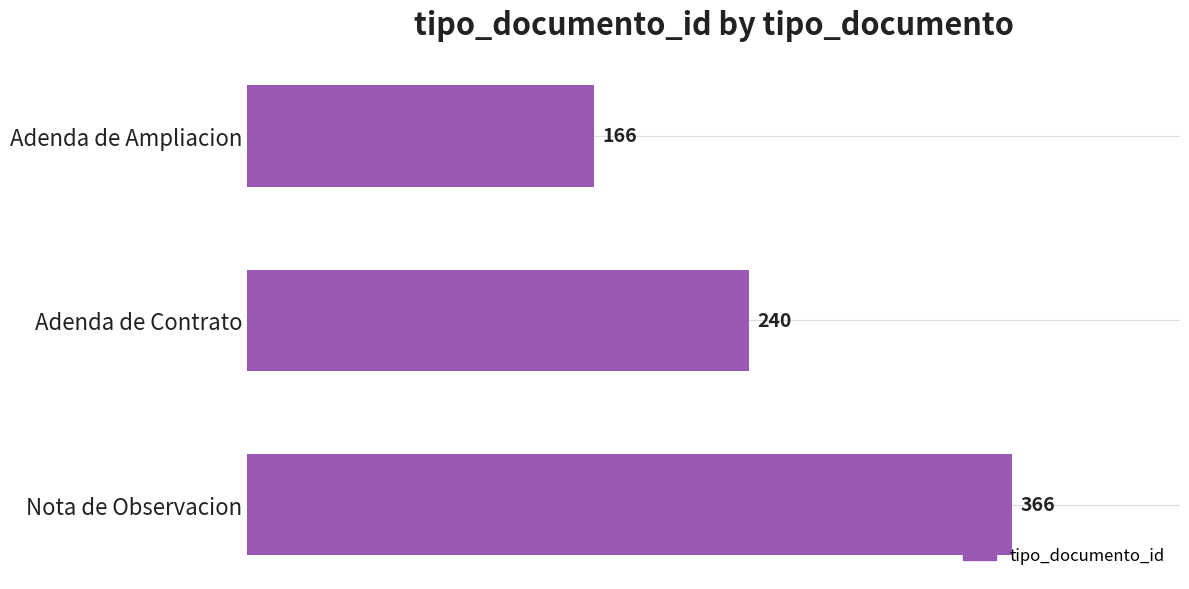

Rank the categories by value from highest to lowest.

Nota de Observacion, Adenda de Contrato, Adenda de Ampliacion